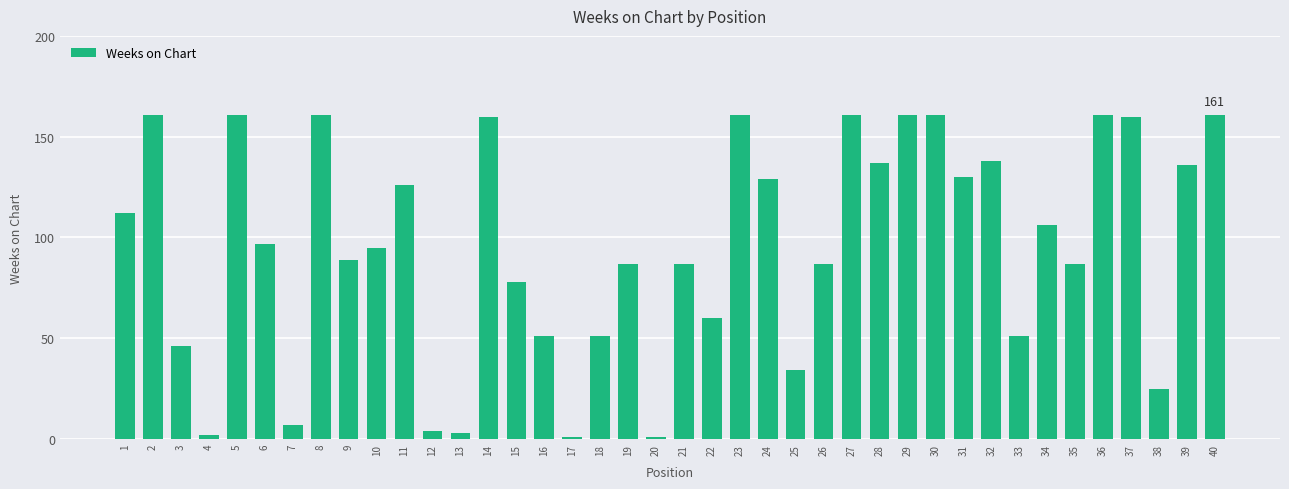

How many bars are there in total?

40